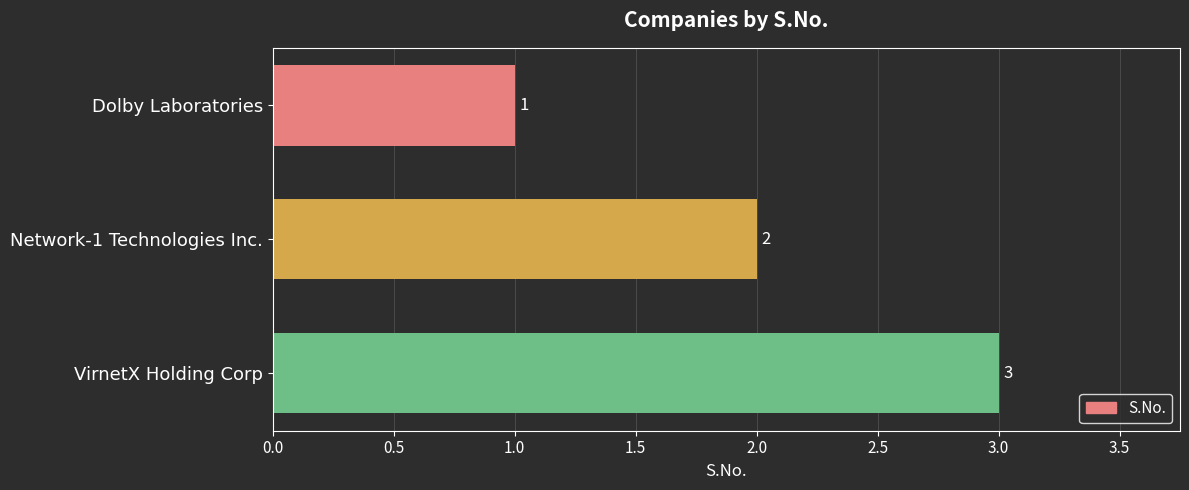

The value at VirnetX Holding Corp is 4. True or false?

False